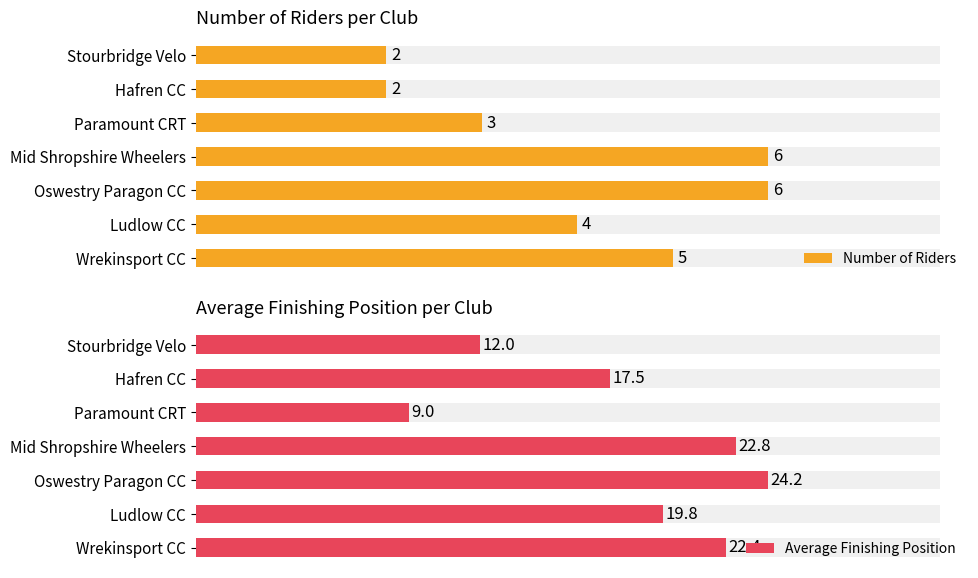

How many categories are shown in the chart?

7